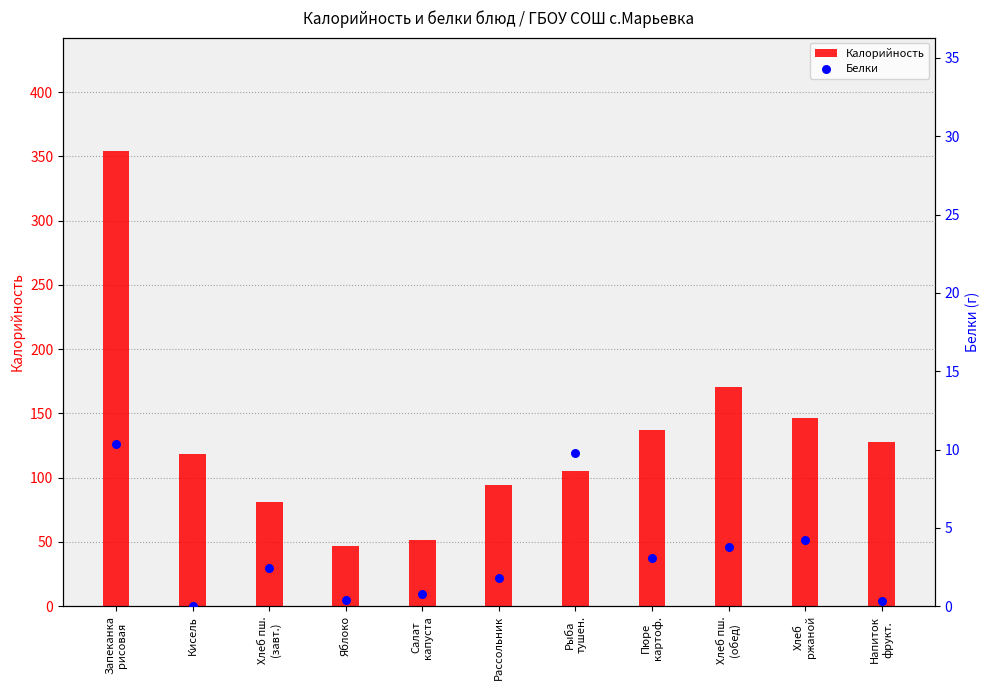

Is the value of Белки at Хлеб пш.
(обед) greater than the value of Калорийность at Рассольник?

No